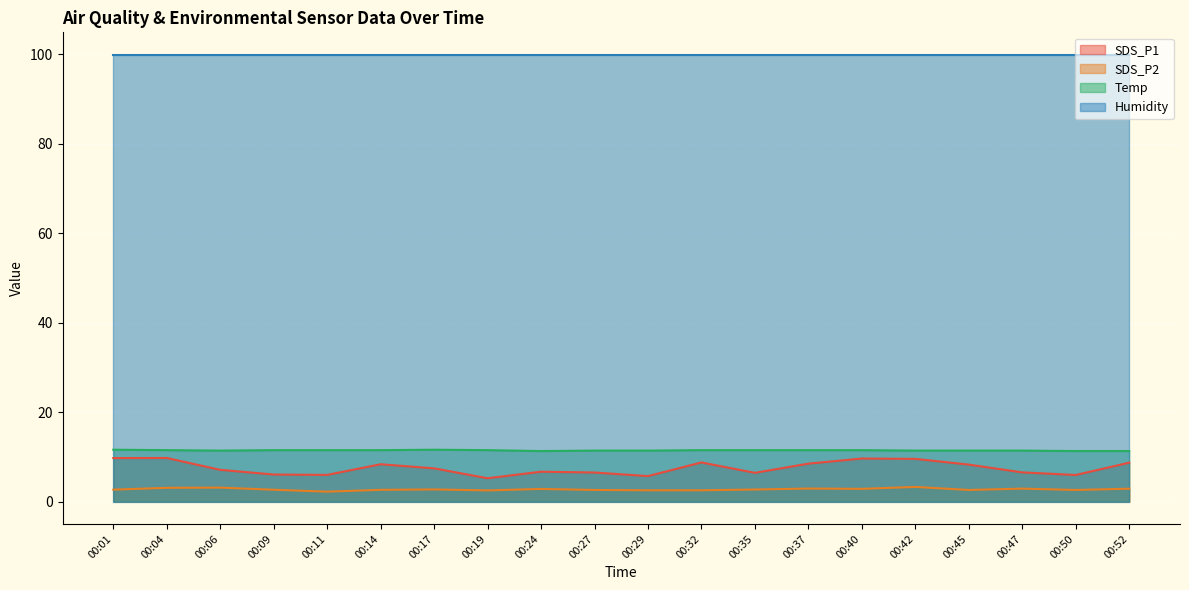

Which series changed the most between 00:32 and 00:37?

SDS_P2